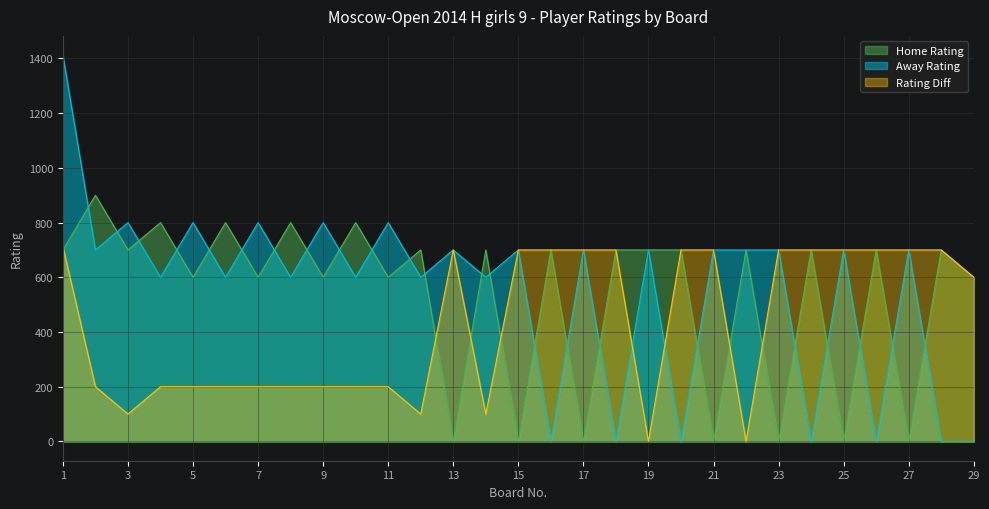

Which series has the largest range (max minus min)?

Away Rating